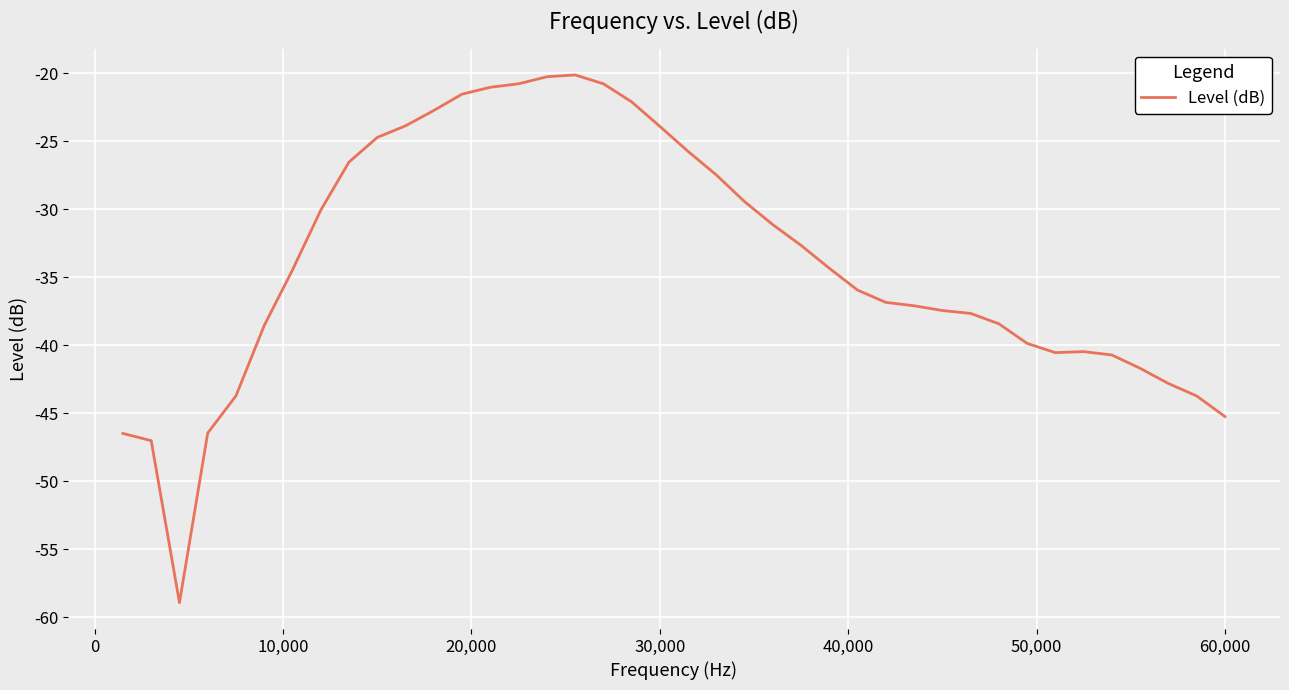

What is the minimum value shown in the chart?

-58.9